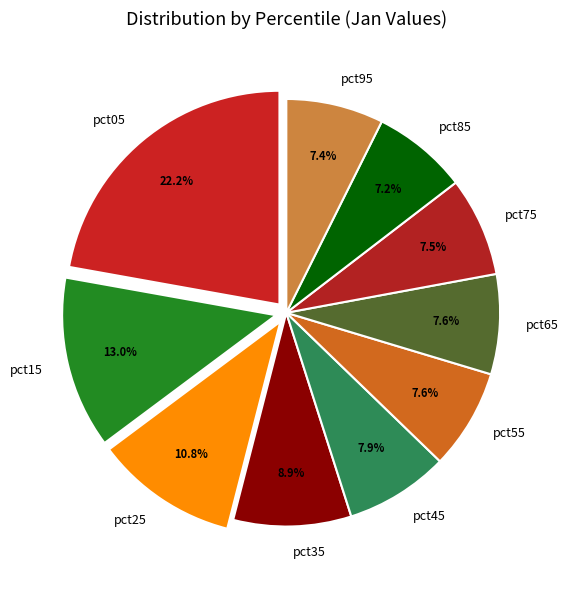

How many slices are in this pie chart?

10